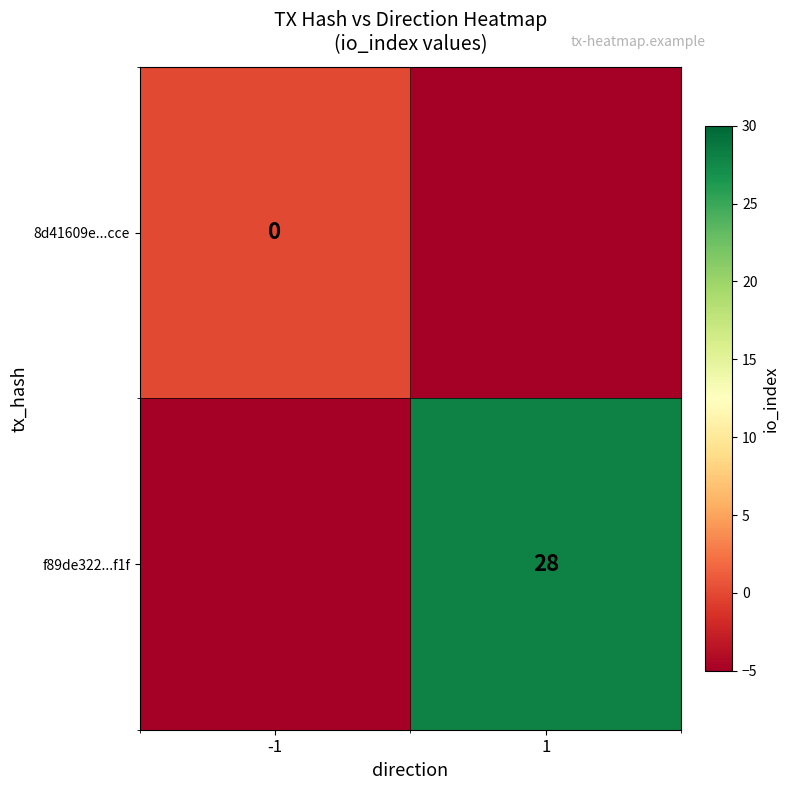

True or false: f89de322...f1f has a value of 12 at 1.

False